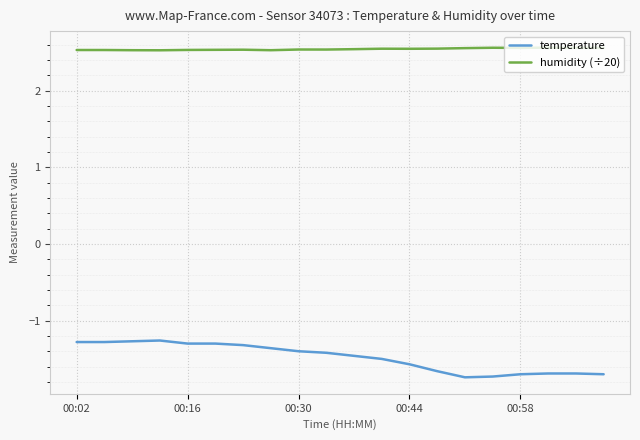

What is the smallest value displayed?

-1.7